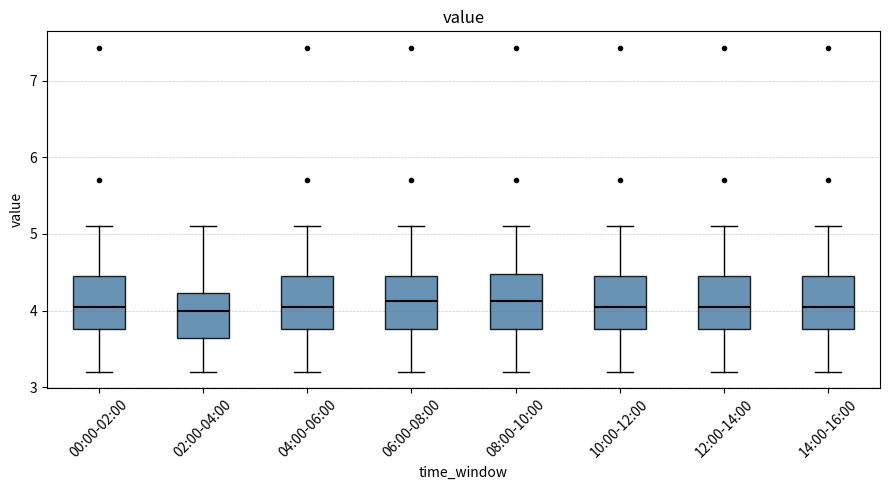

Reading left to right, read every box against the y-axis: the position of its median line, the range the box covers, and the ends of its whiskers. The values are not printed on the chart, so give them approximately, as read against the axis.

00:00-02:00: median 4.1, box 3.8 to 4.5, whiskers 3.2 to 5.1
02:00-04:00: median 4.0, box 3.6 to 4.2, whiskers 3.2 to 5.1
04:00-06:00: median 4.1, box 3.8 to 4.5, whiskers 3.2 to 5.1
06:00-08:00: median 4.1, box 3.8 to 4.5, whiskers 3.2 to 5.1
08:00-10:00: median 4.1, box 3.8 to 4.5, whiskers 3.2 to 5.1
10:00-12:00: median 4.1, box 3.8 to 4.5, whiskers 3.2 to 5.1
12:00-14:00: median 4.1, box 3.8 to 4.5, whiskers 3.2 to 5.1
14:00-16:00: median 4.1, box 3.8 to 4.5, whiskers 3.2 to 5.1